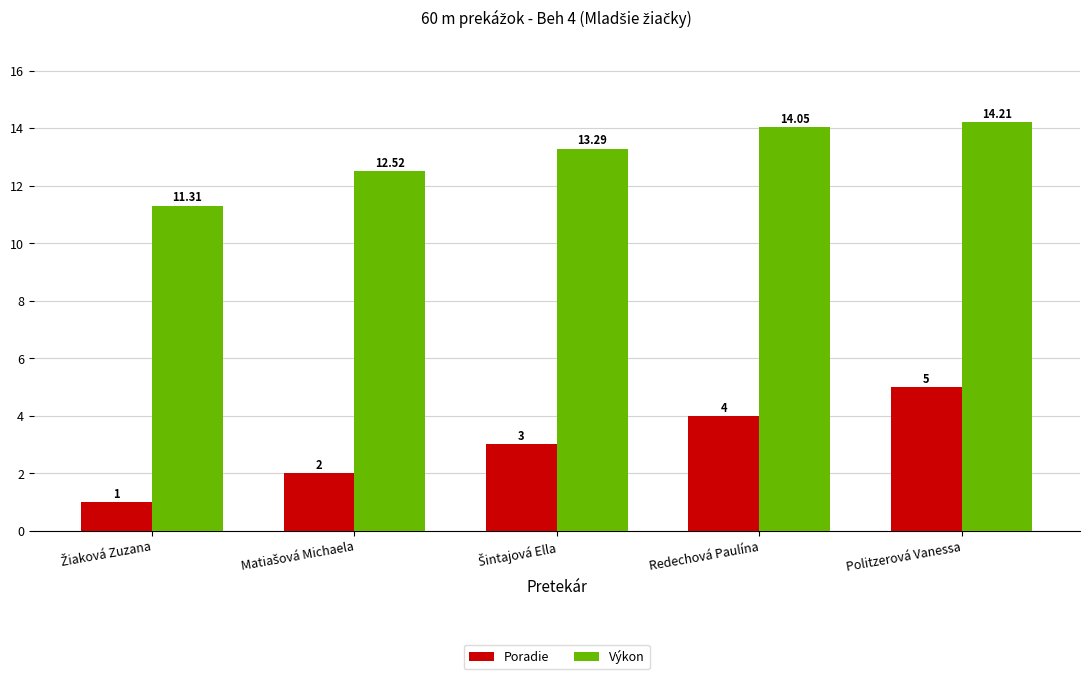

What is the minimum value shown in the chart?

1.0